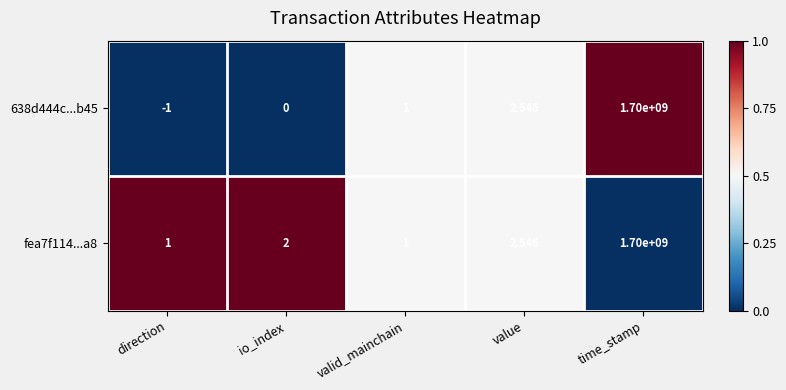

Is the value of 638d444c...b45 at valid_mainchain greater than the value of fea7f114...a8 at value?

No